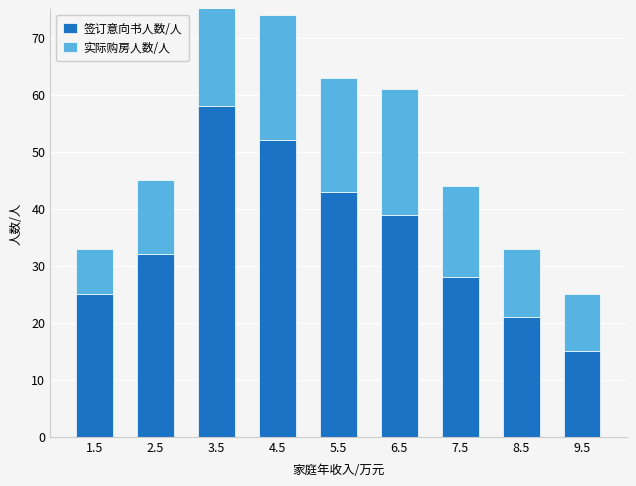

What is the value of the 签订意向书人数/人 bar at the 9th from the left?

15